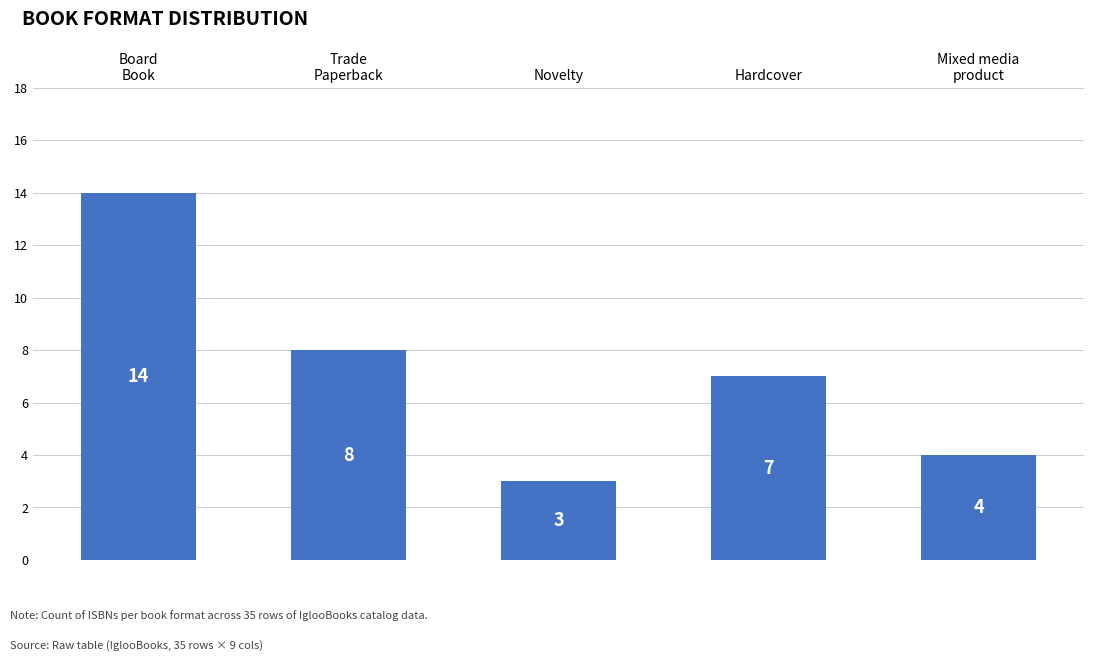

What is the difference between the values at Board
Book and Novelty?

11